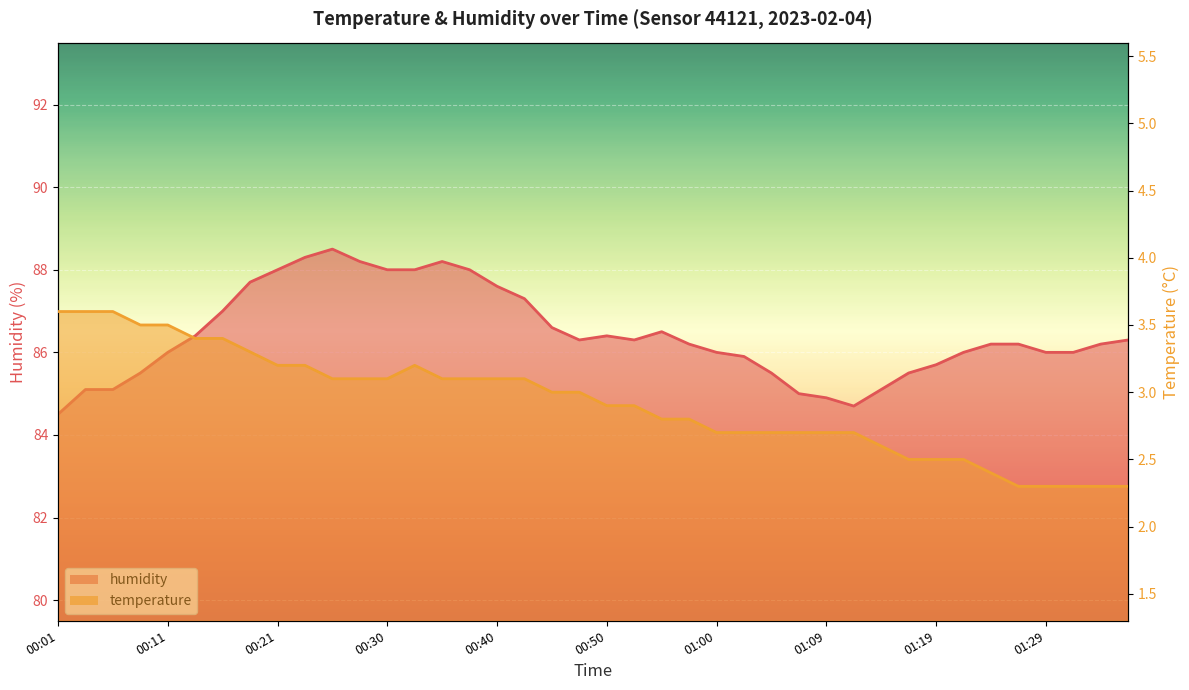

Does the chart display data point markers on the line(s)?

No